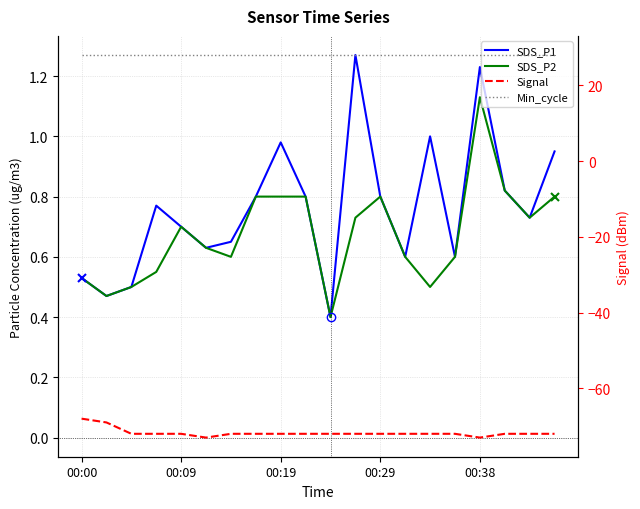

Is this an area chart (filled region under the line)?

No